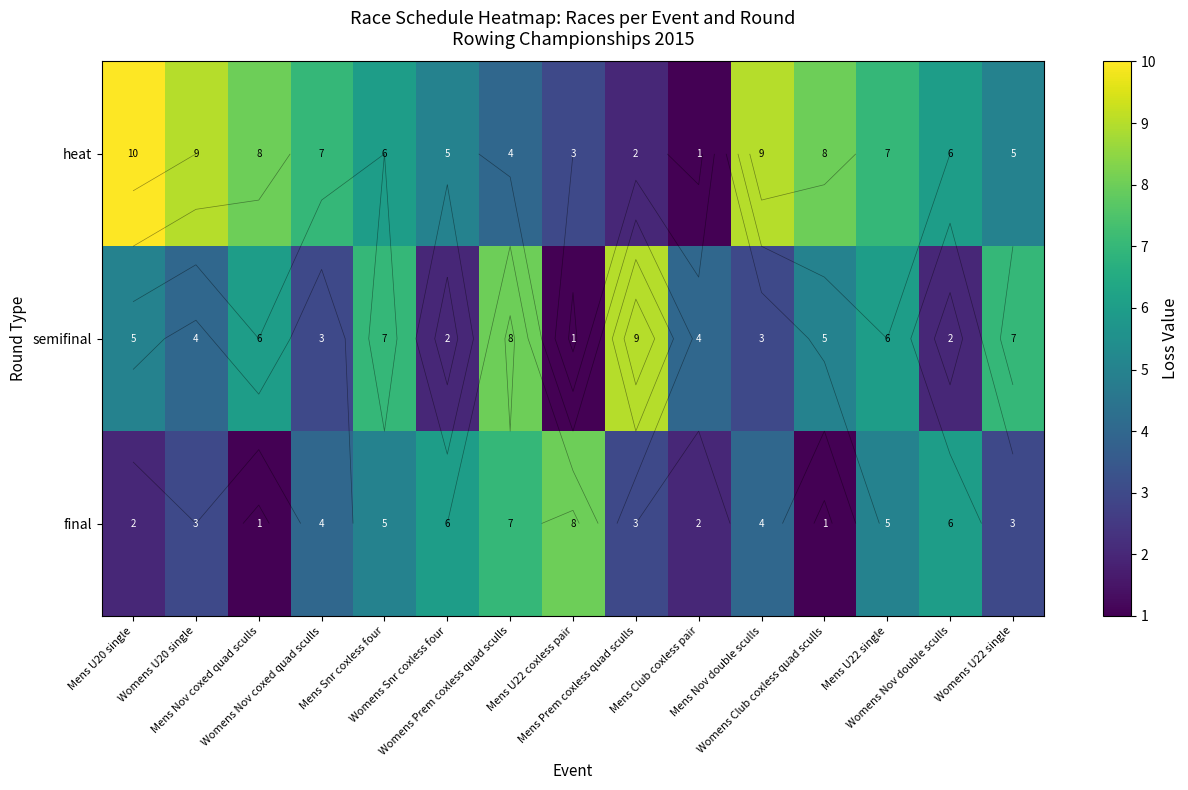

Rank the categories by semifinal value from lowest to highest.

Mens U22 coxless pair, Womens Snr coxless four, Womens Nov double sculls, Womens Nov coxed quad sculls, Mens Nov double sculls, Womens U20 single, Mens Club coxless pair, Mens U20 single, Womens Club coxless quad sculls, Mens Nov coxed quad sculls, Mens U22 single, Mens Snr coxless four, Womens U22 single, Womens Prem coxless quad sculls, Mens Prem coxless quad sculls